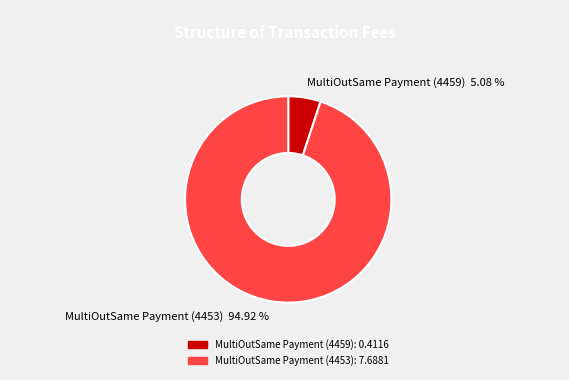

The MultiOutSame Payment (4453) slice represents 95% of the pie. True or false?

True